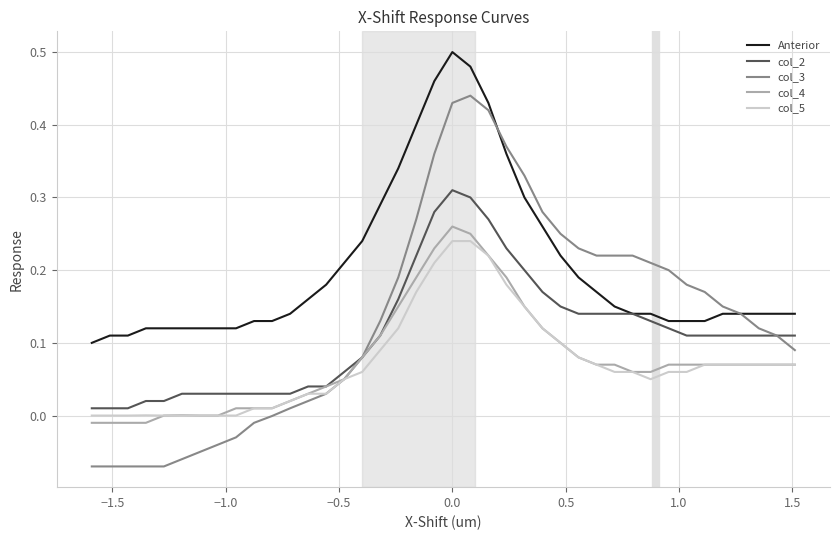

Which series has the largest total across all categories?

Anterior